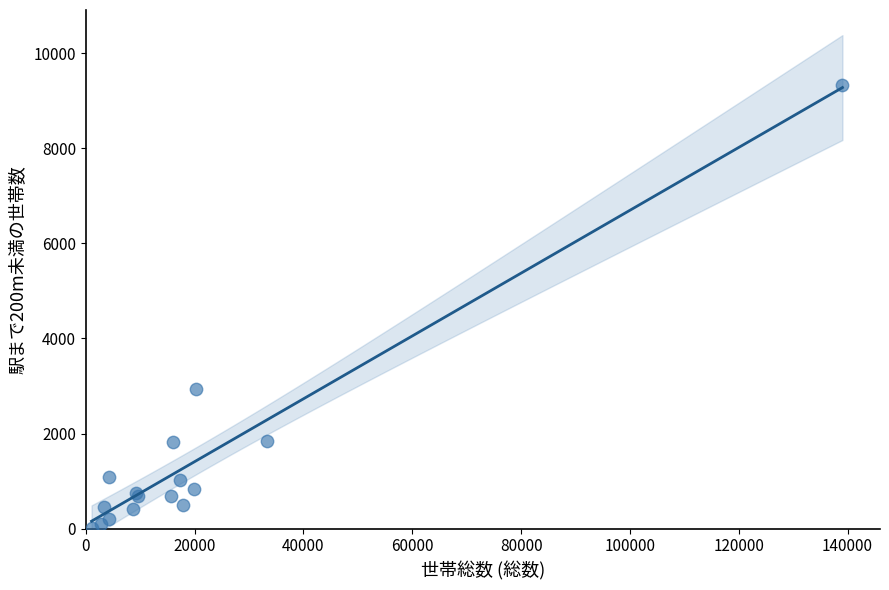

What Y value in the scatter plot is closest to 4680?

2930